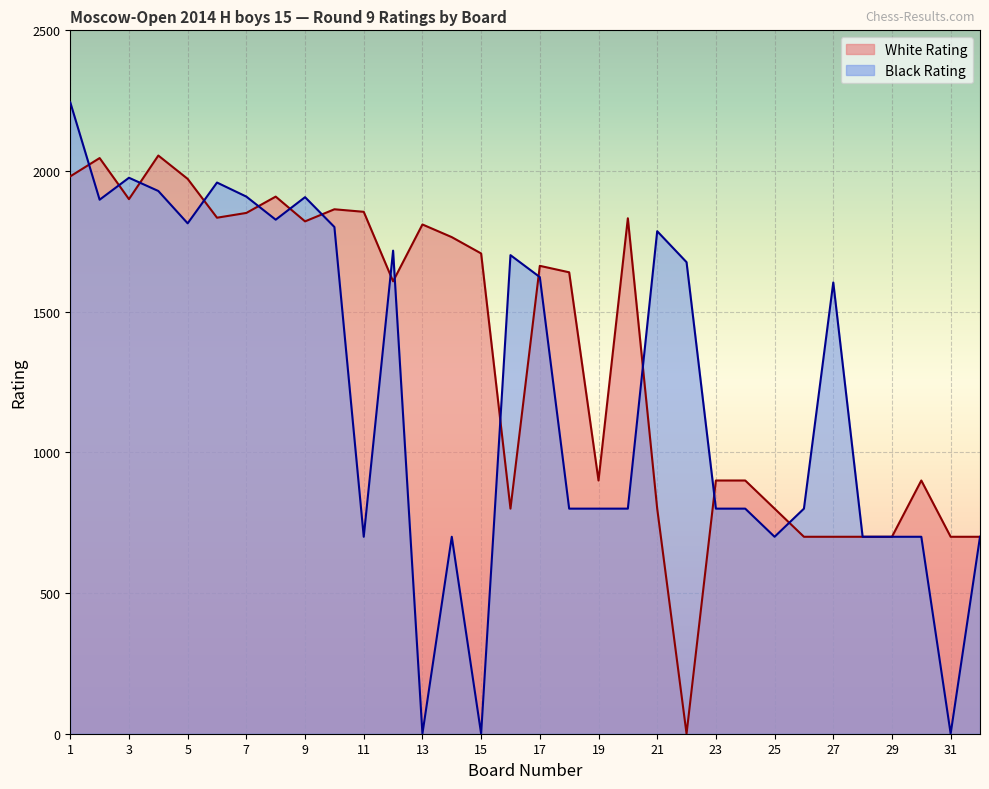

Which series has the largest range (max minus min)?

Black Rating